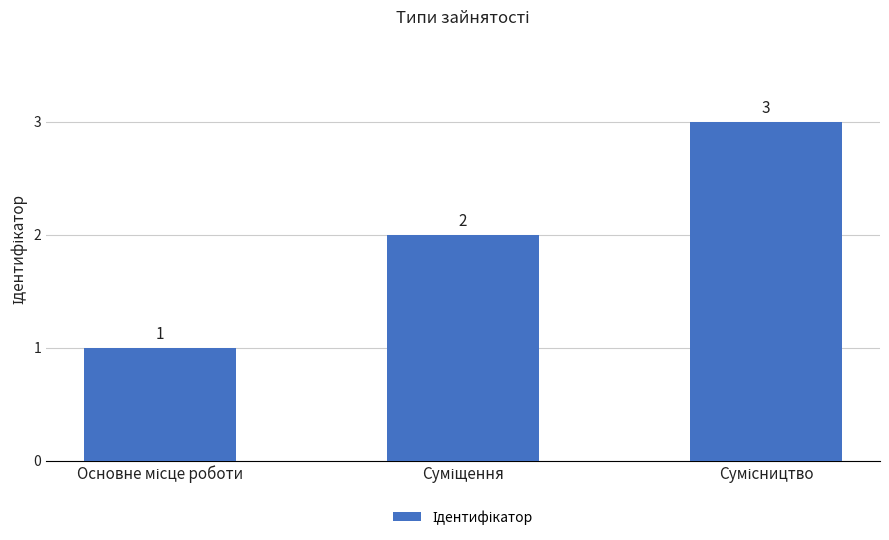

What is the value of the 2nd bar from the left?

2